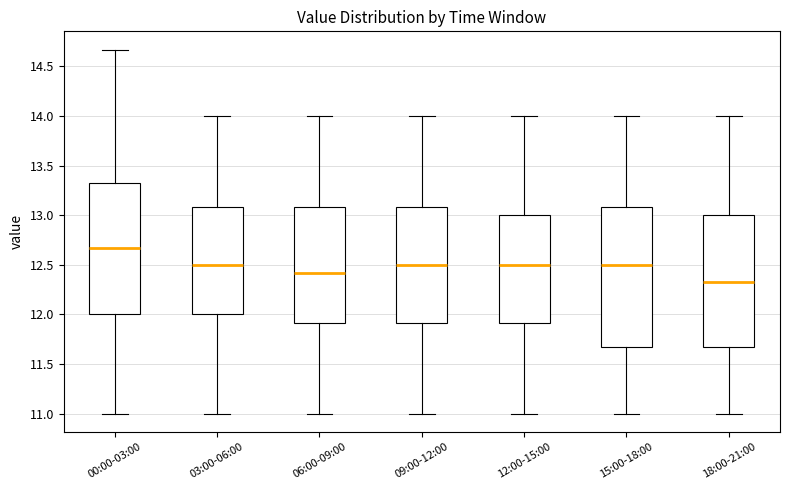

Reading left to right, transcribe this box plot: for each box, give where its median line is, the range the box spans, and where its two whiskers end, as read against the y-axis. The values are not printed on the chart, so give them approximately, as read against the axis.

00:00-03:00: median 12.65, box 12.00 to 13.35, whiskers 11.00 to 14.65
03:00-06:00: median 12.50, box 12.00 to 13.10, whiskers 11.00 to 14.00
06:00-09:00: median 12.40, box 11.90 to 13.10, whiskers 11.00 to 14.00
09:00-12:00: median 12.50, box 11.90 to 13.10, whiskers 11.00 to 14.00
12:00-15:00: median 12.50, box 11.90 to 13.00, whiskers 11.00 to 14.00
15:00-18:00: median 12.50, box 11.65 to 13.10, whiskers 11.00 to 14.00
18:00-21:00: median 12.35, box 11.65 to 13.00, whiskers 11.00 to 14.00